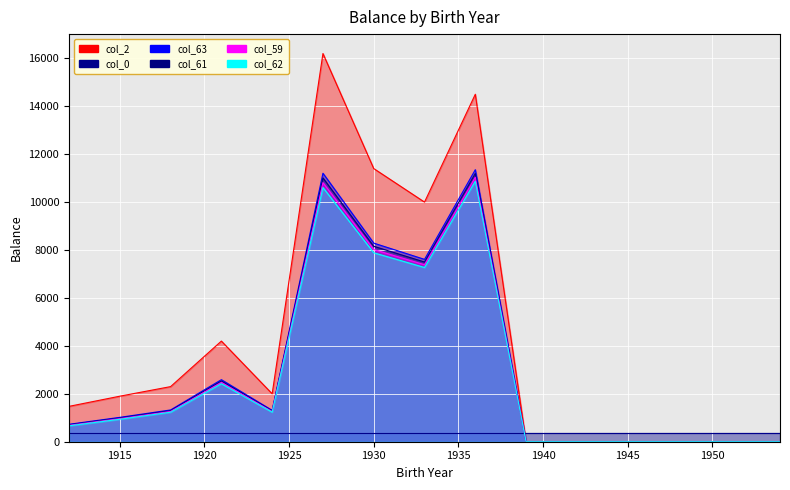

At which category does col_63 reach its first local valley?

1924